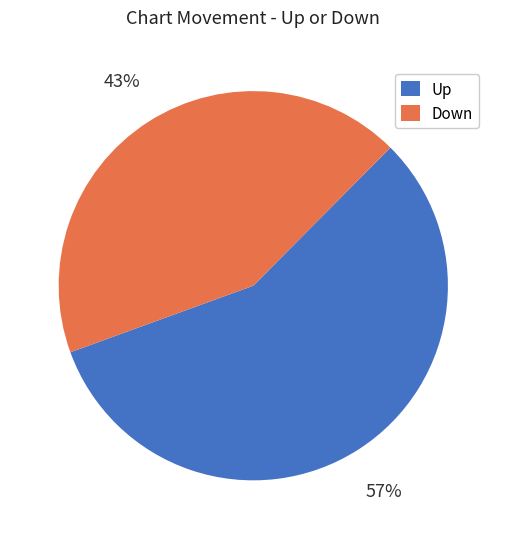

To the nearest percent, what is the difference between the largest and smallest slice percentages?

14%